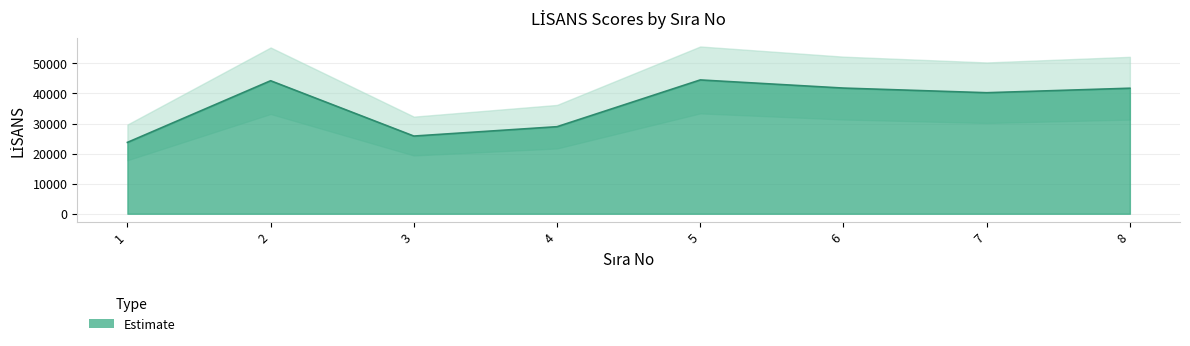

The chart shows a value of 44483 at 5. True or false?

True